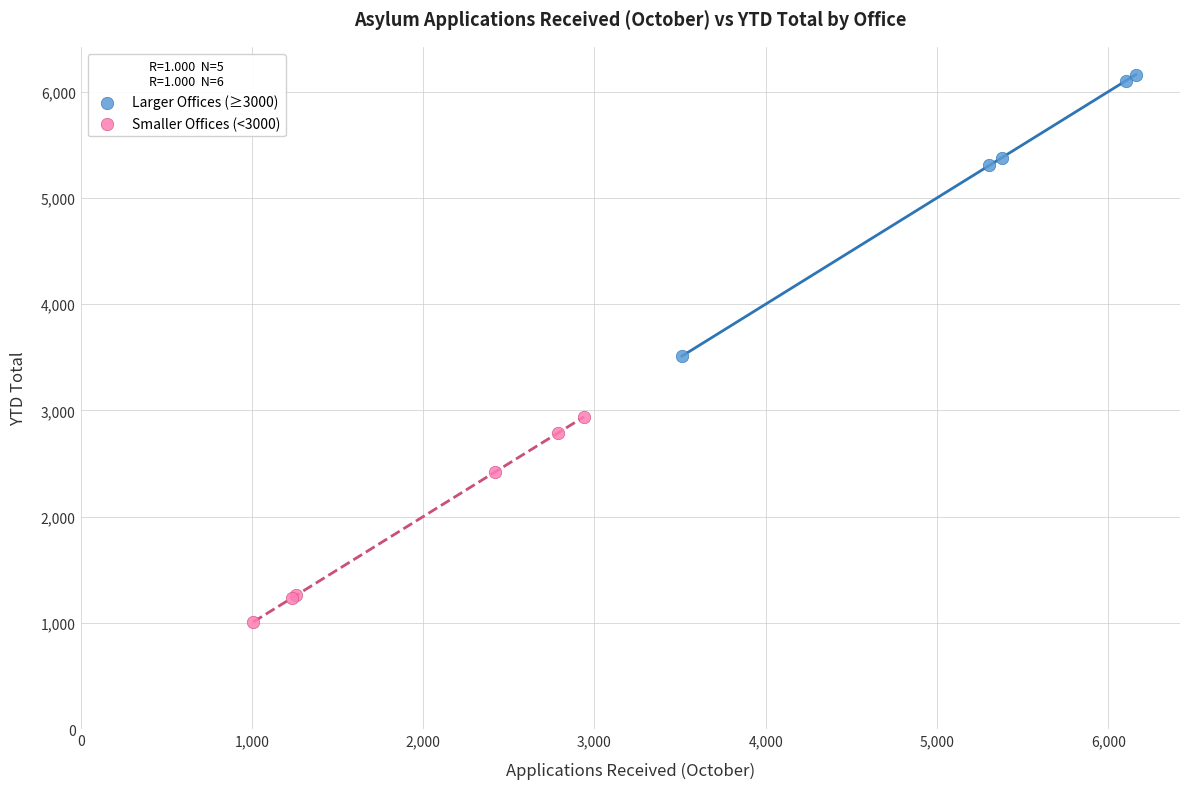

Which series reaches the maximum Y coordinate?

Larger Offices (≥3000)